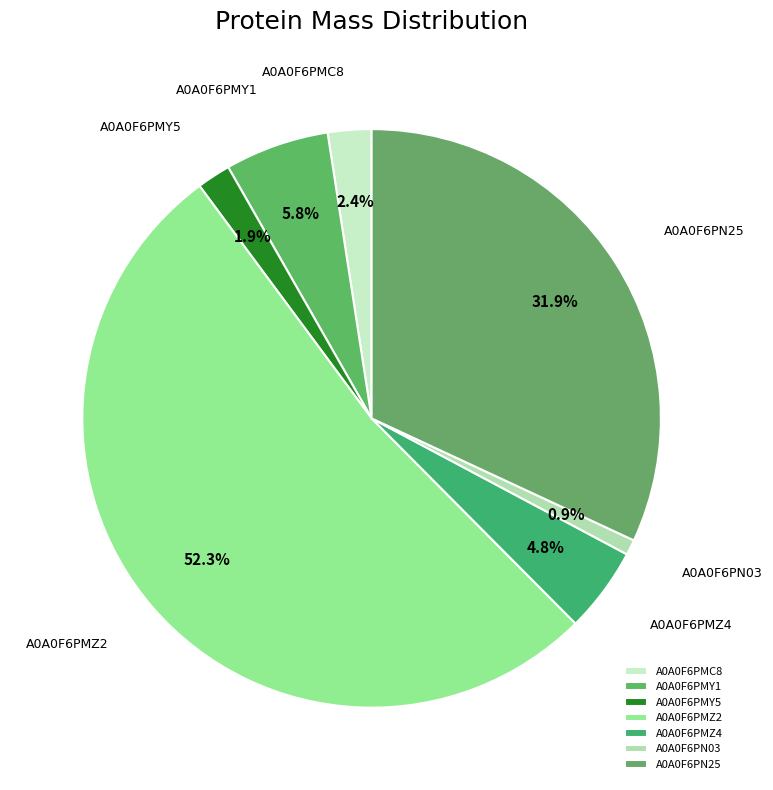

What is the majority slice?

A0A0F6PMZ2